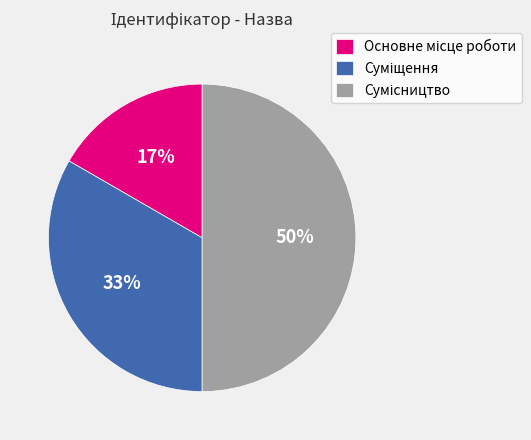

To the nearest percent, what is the difference between the largest and smallest slice percentages?

33%